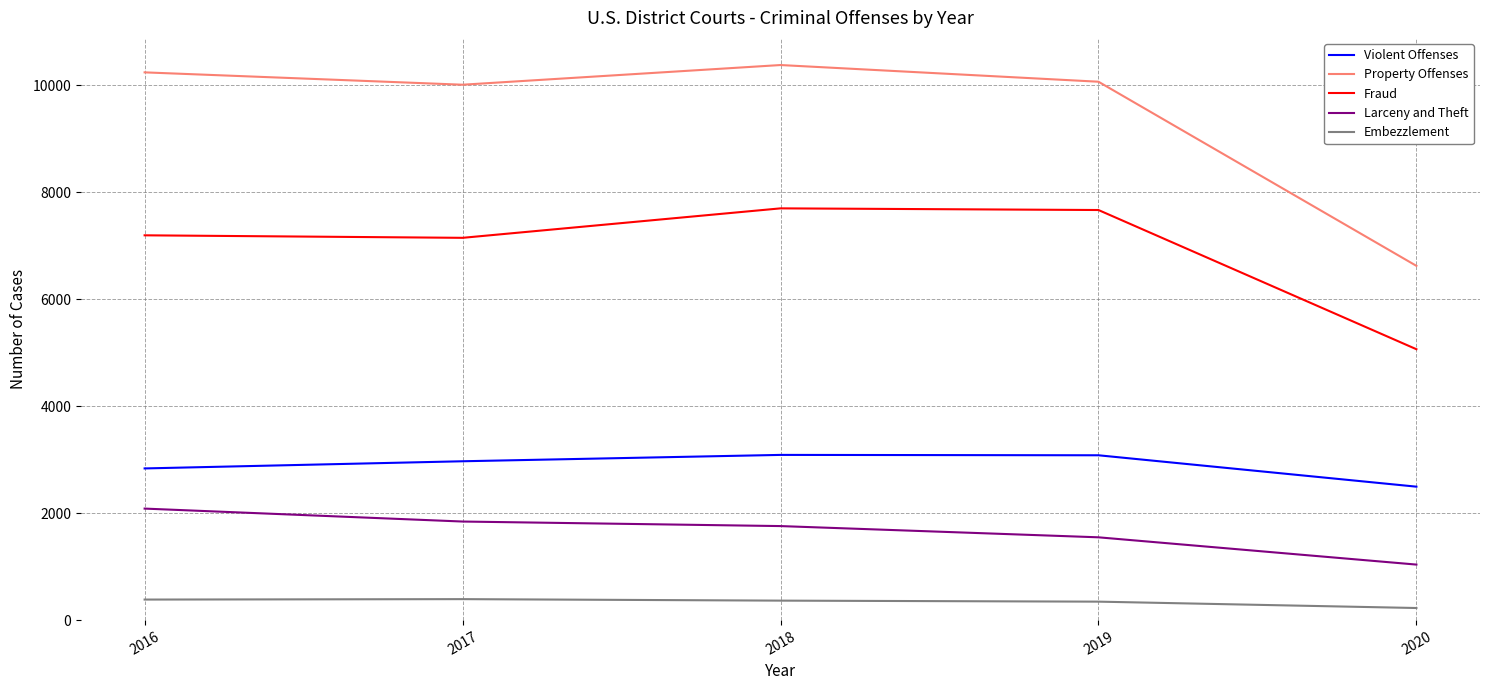

Rank the series at 2016 from lowest to highest value.

Embezzlement, Larceny and Theft, Violent Offenses, Fraud, Property Offenses